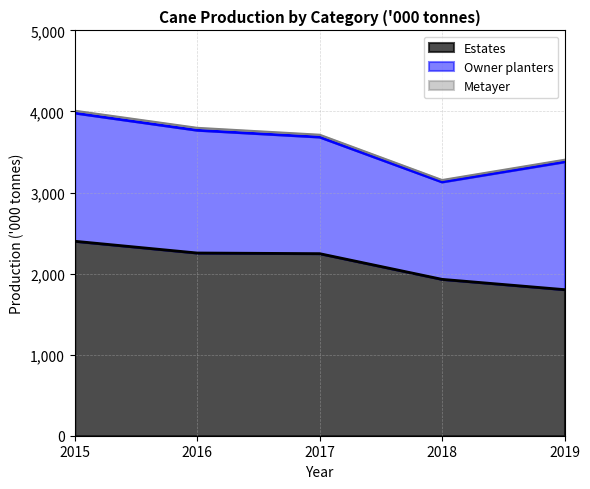

True or false: Owner planters and Estates intersect in this chart.

False